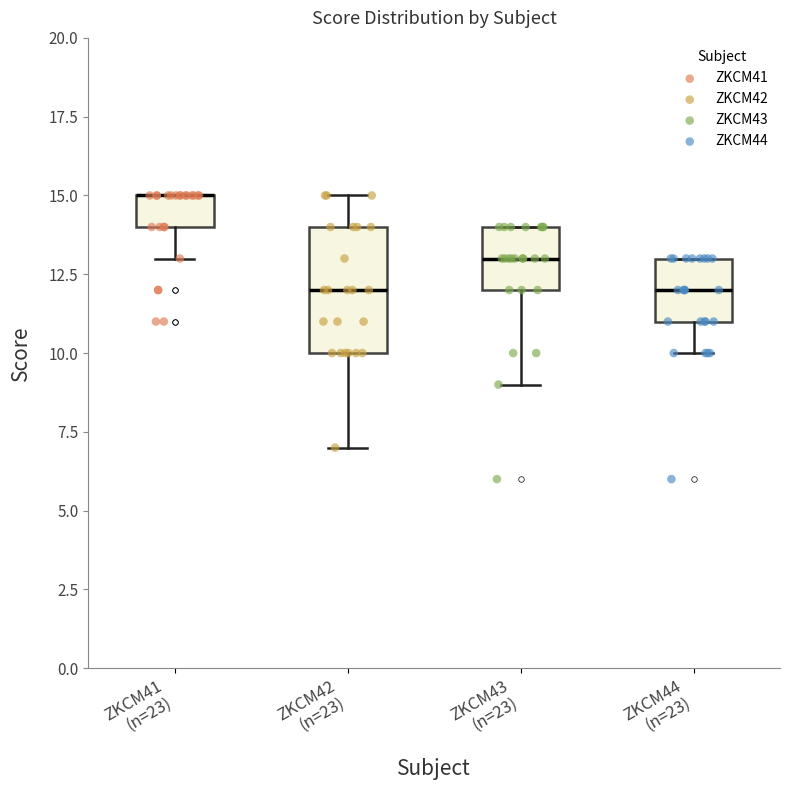

Comparing the boxes themselves (not the whiskers), which one is the tallest?

ZKCM42 (n=23)